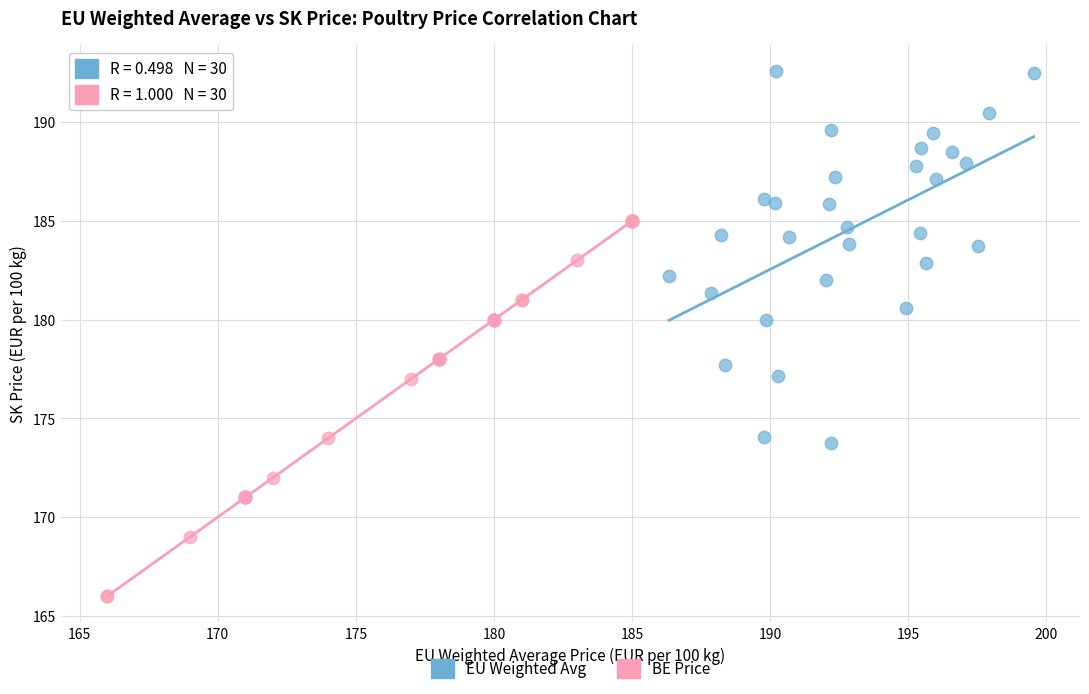

Which series contains the lowest Y value?

BE Price